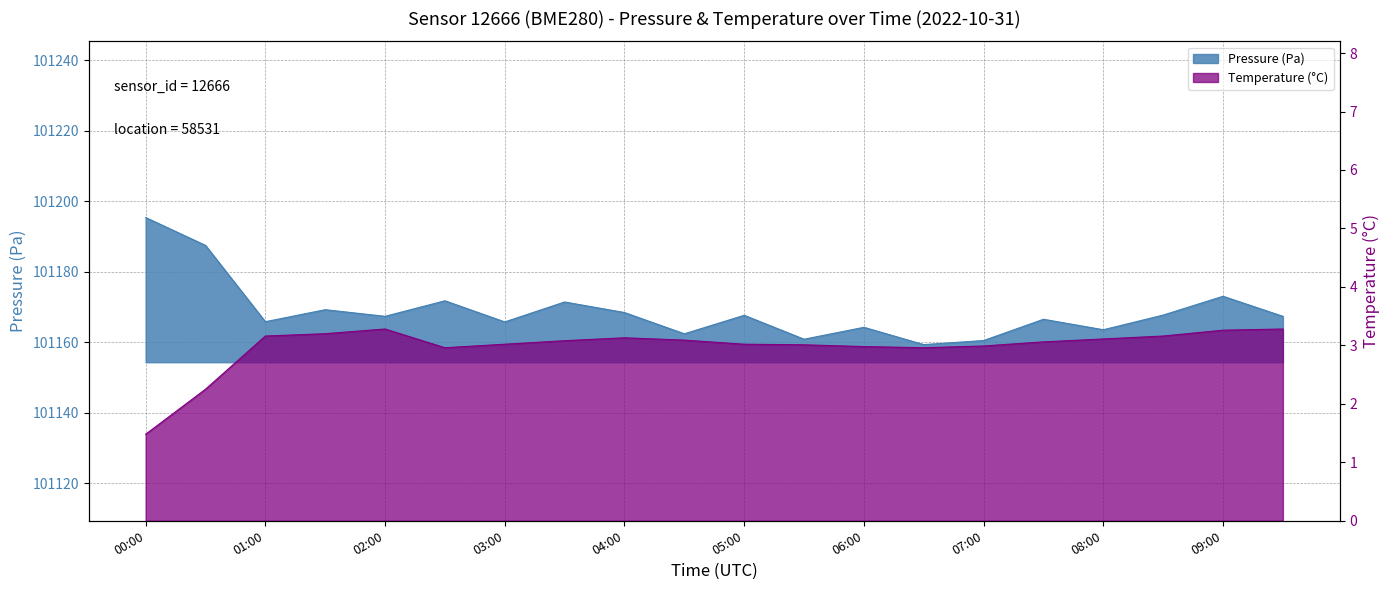

How many data points in pressure are above 101167?

11